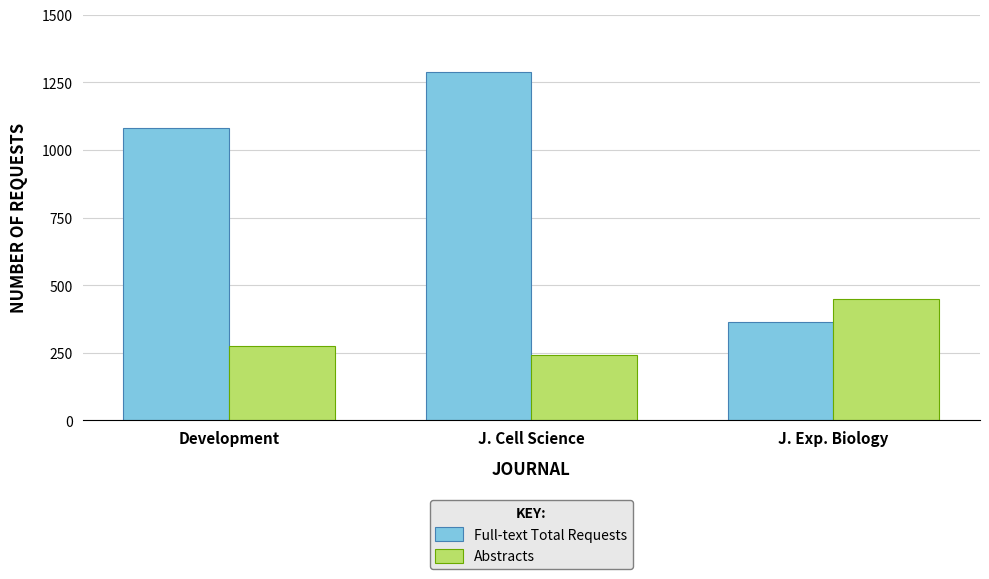

What is the lowest value of the Abstracts series?

241